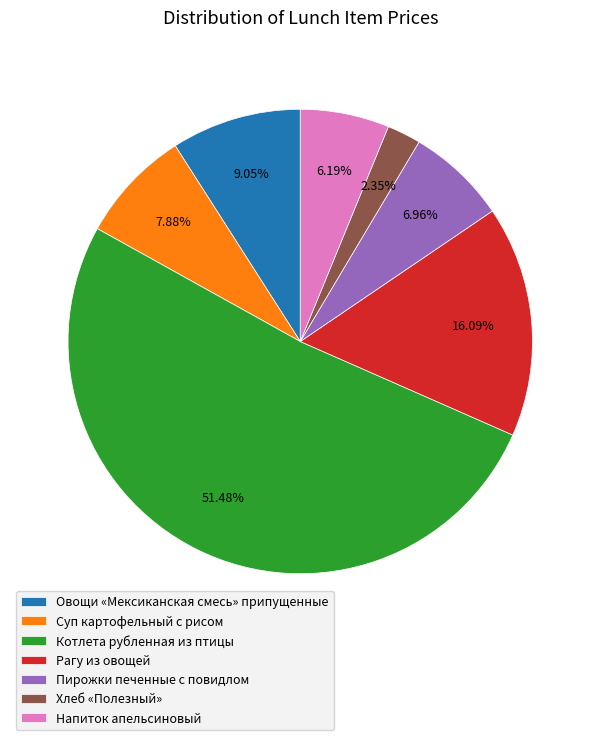

How many slices are in this pie chart?

7